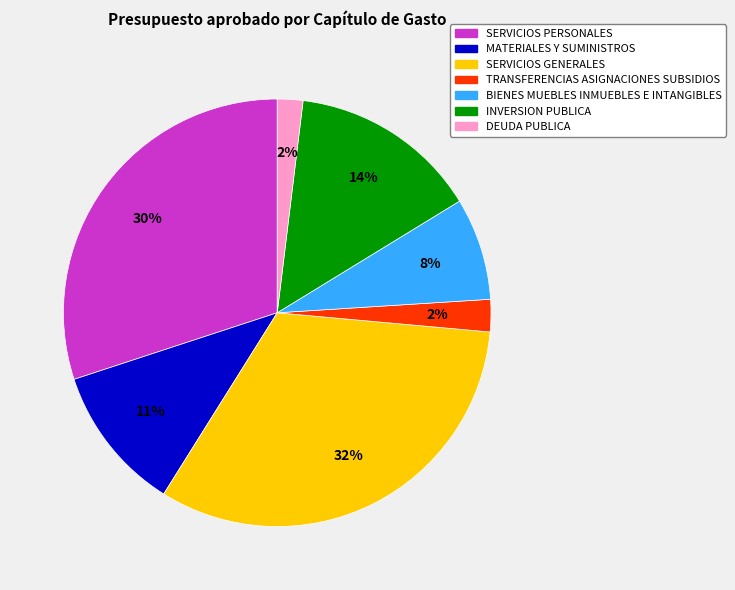

Is the sum of BIENES MUEBLES INMUEBLES E INTANGIBLES and SERVICIOS PERSONALES greater than half?

No